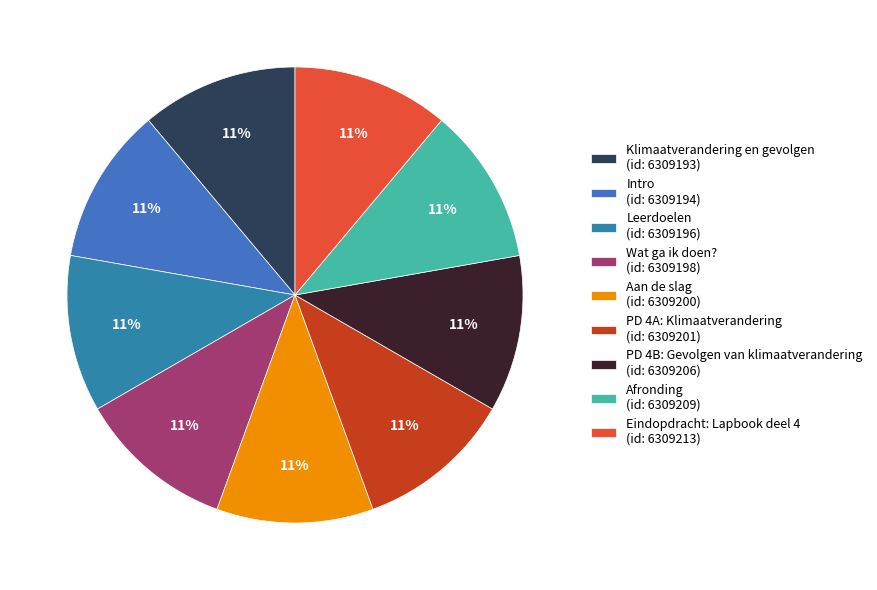

To the nearest percent, what portion does Wat ga ik doen? represent?

11%